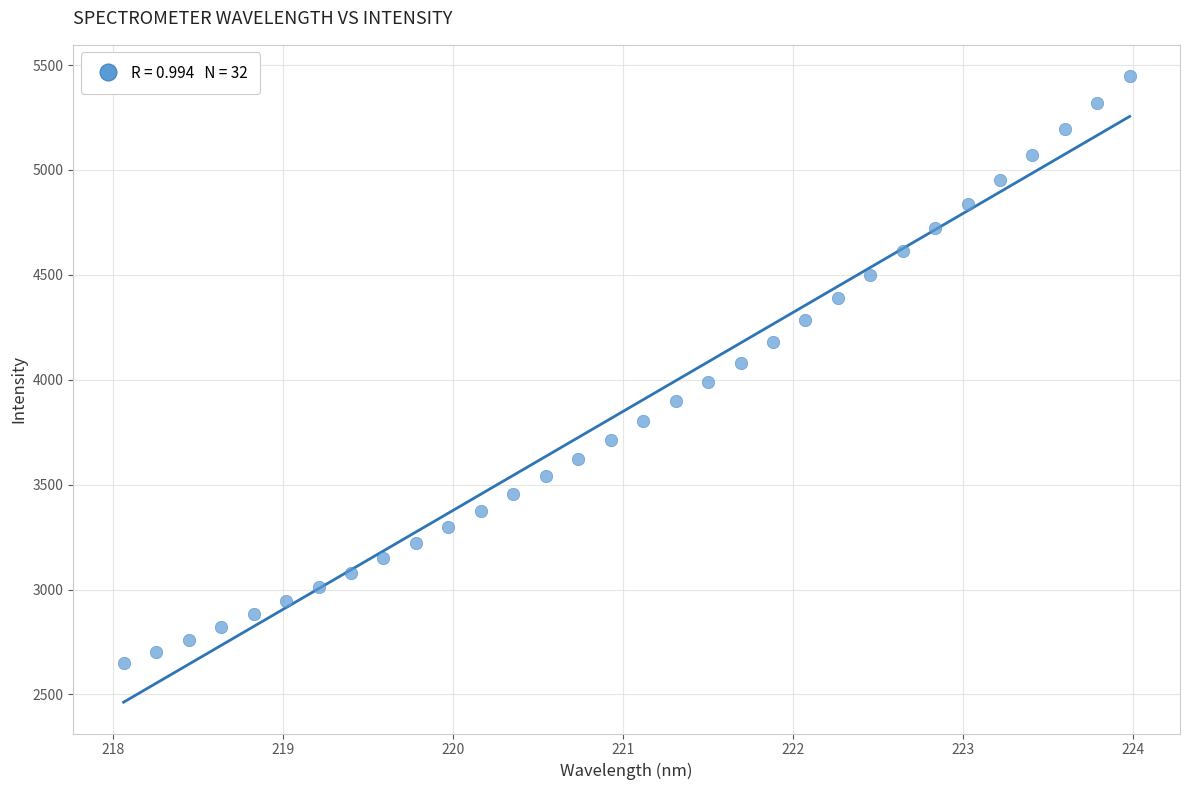

What is the range of X values (max minus min)?

5.9